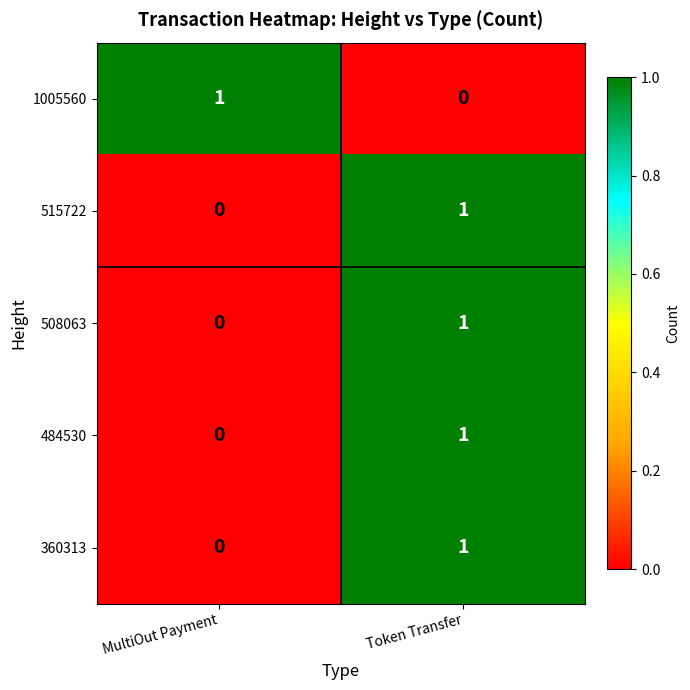

Where is 360313 nearest to the value 0?

MultiOut Payment